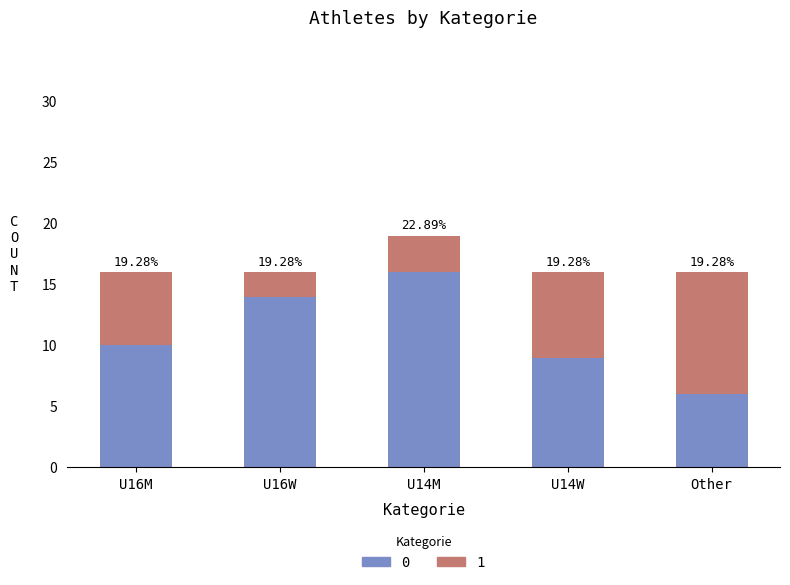

The value of 0 at U14M is 4. True or false?

False